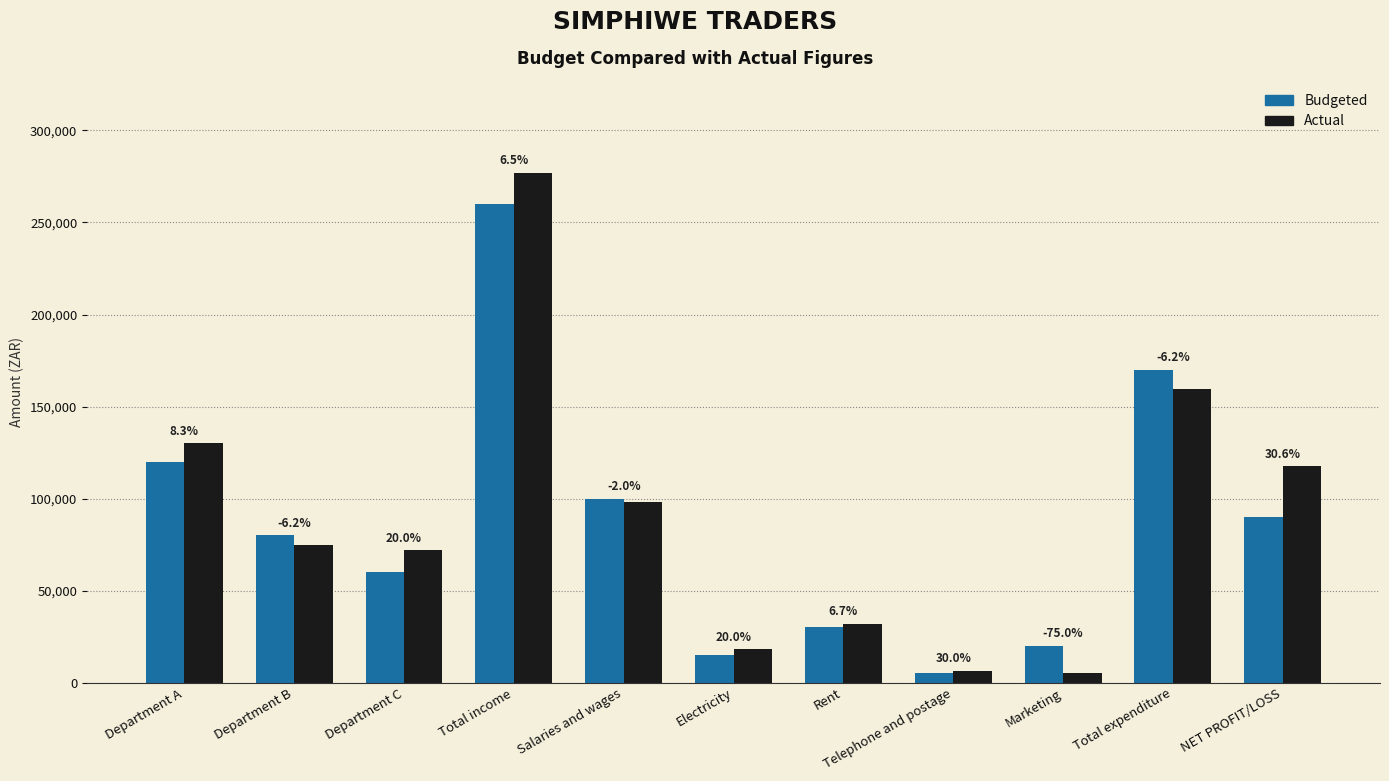

Does the chart contain any negative values?

No